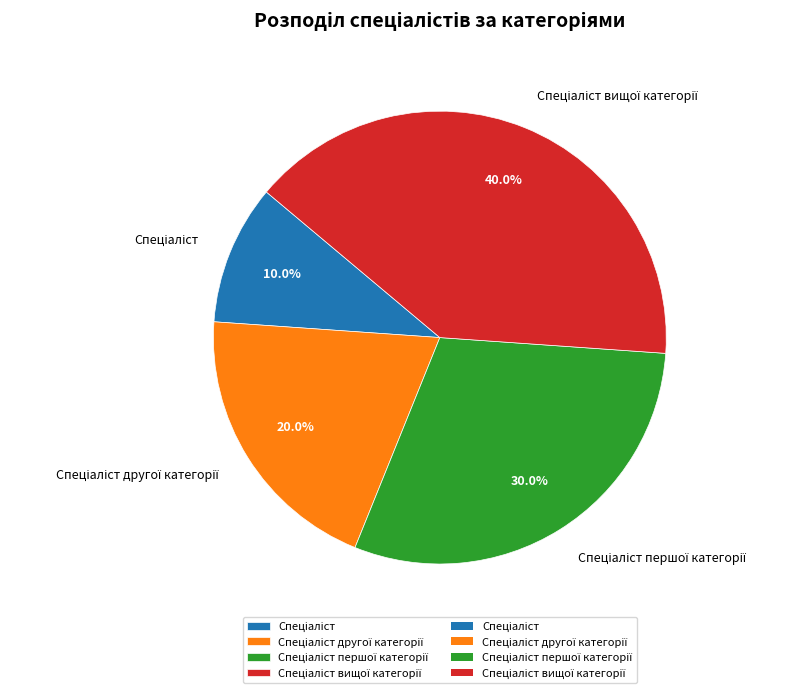

Is there any slice that represents more than half of the pie?

No